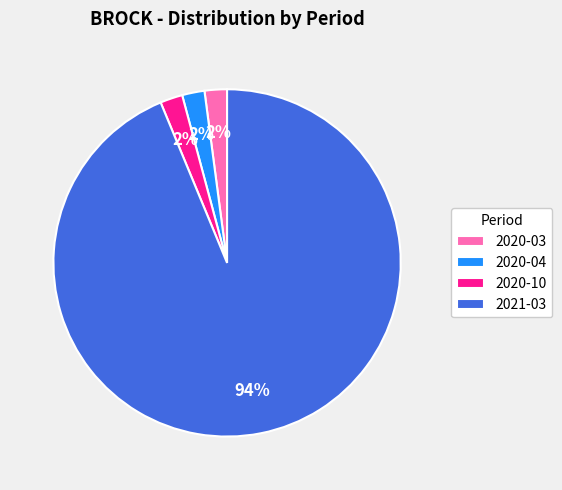

Count the number of slices in the pie.

4